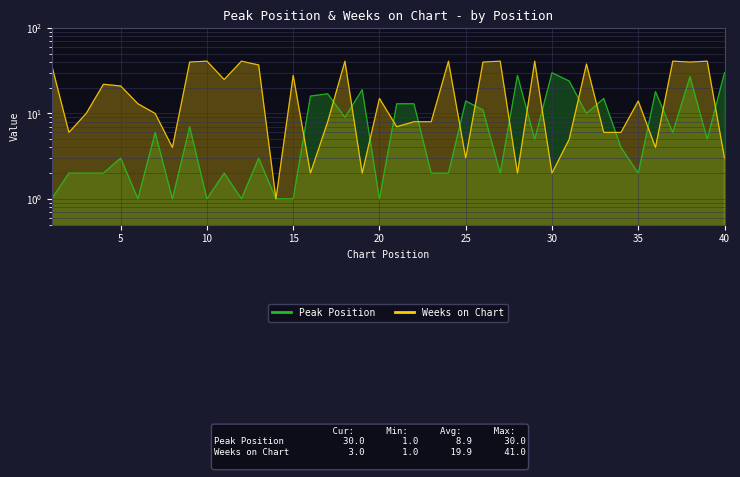

How many lines are shown in the chart?

2